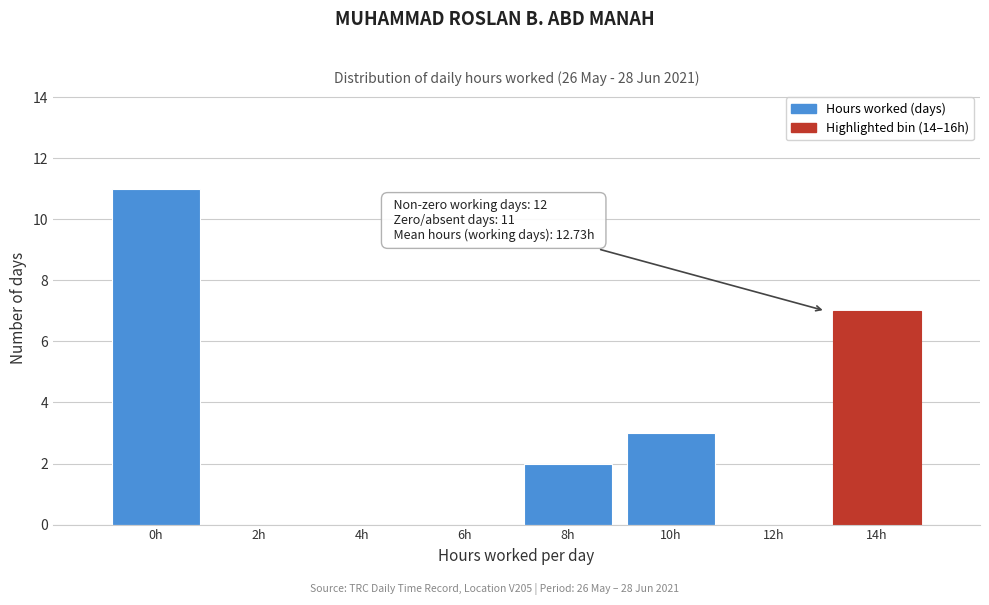

Reading right to left, transcribe all the data shown in this chart.

14h=7	12h=0	10h=3	8h=2	6h=0	4h=0	2h=0	0h=11